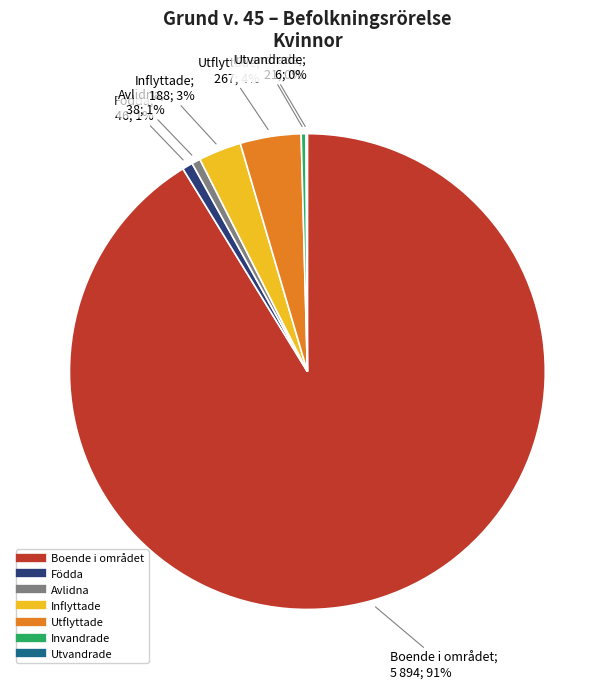

Is there a majority slice in this chart?

Yes